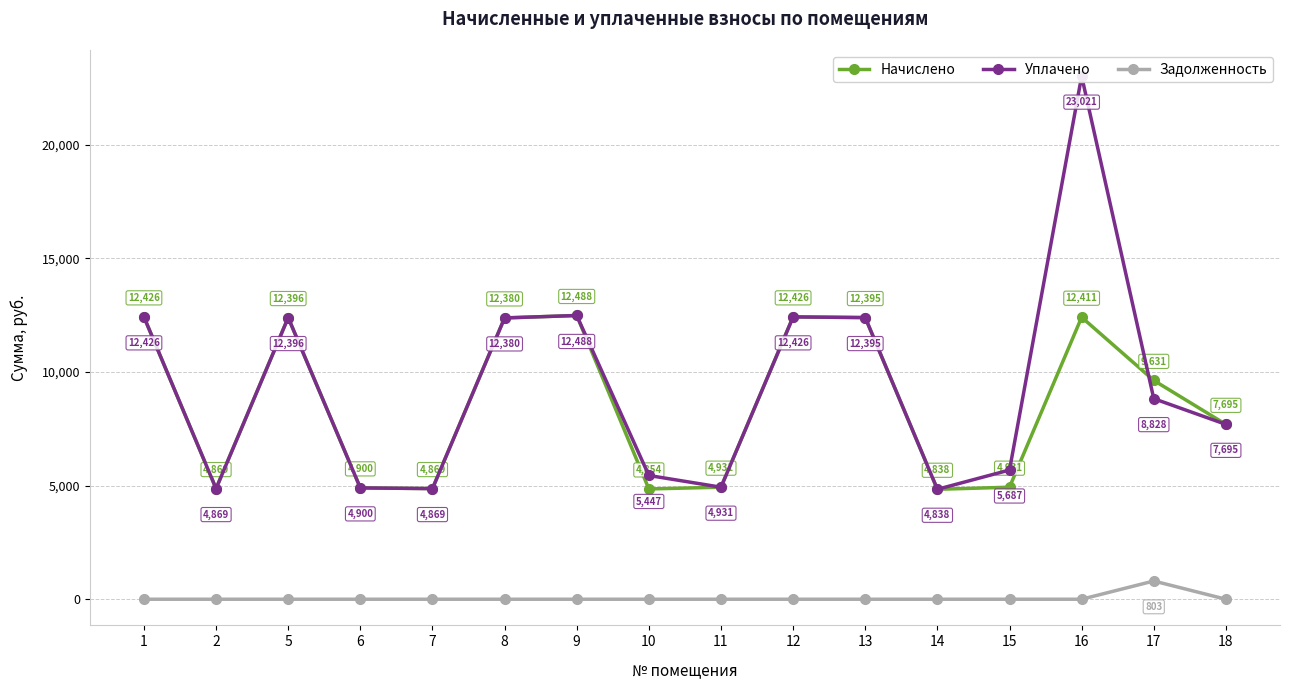

What is the difference between the highest and lowest values at 9?

12487.8